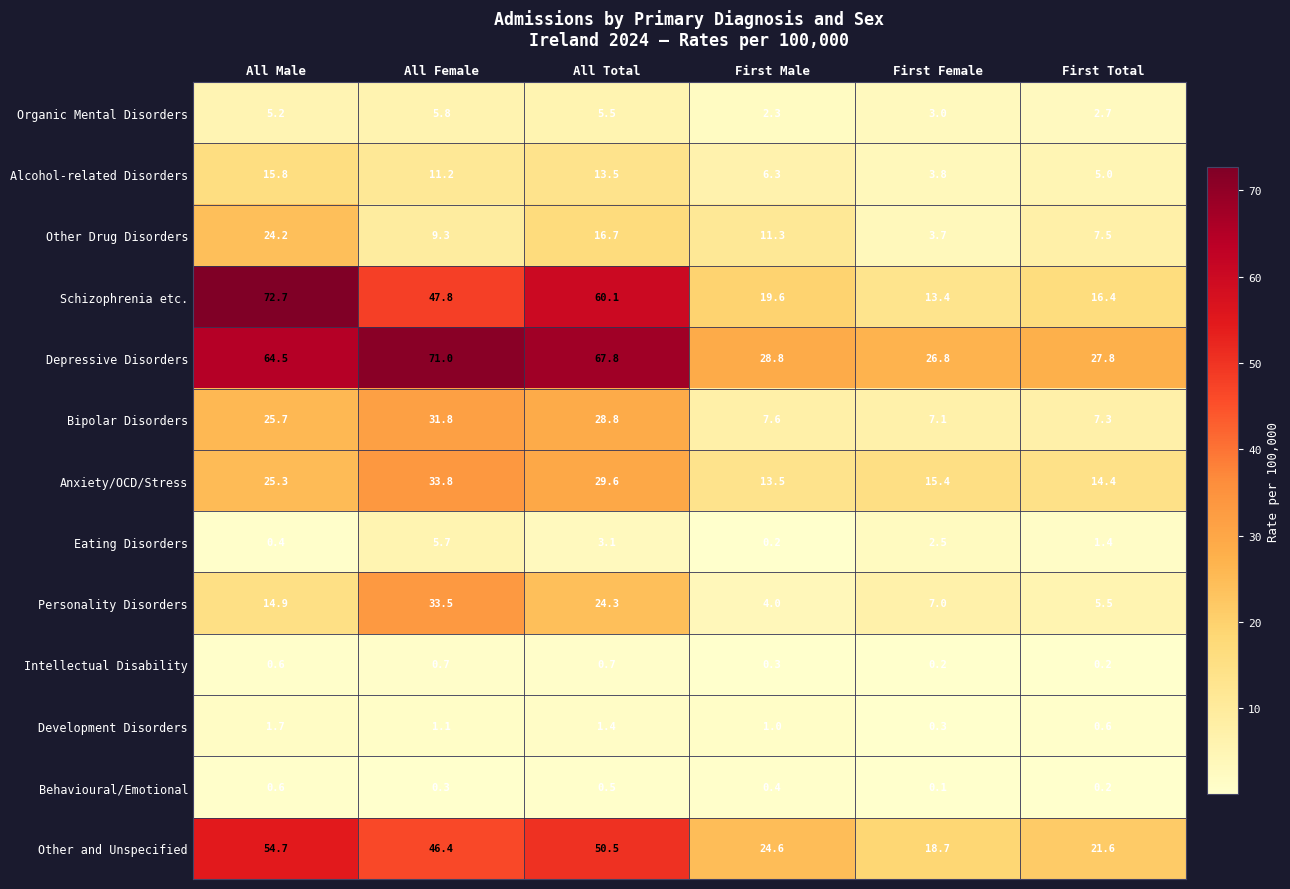

Which series changed the most between All Male and First Male?

Schizophrenia etc.